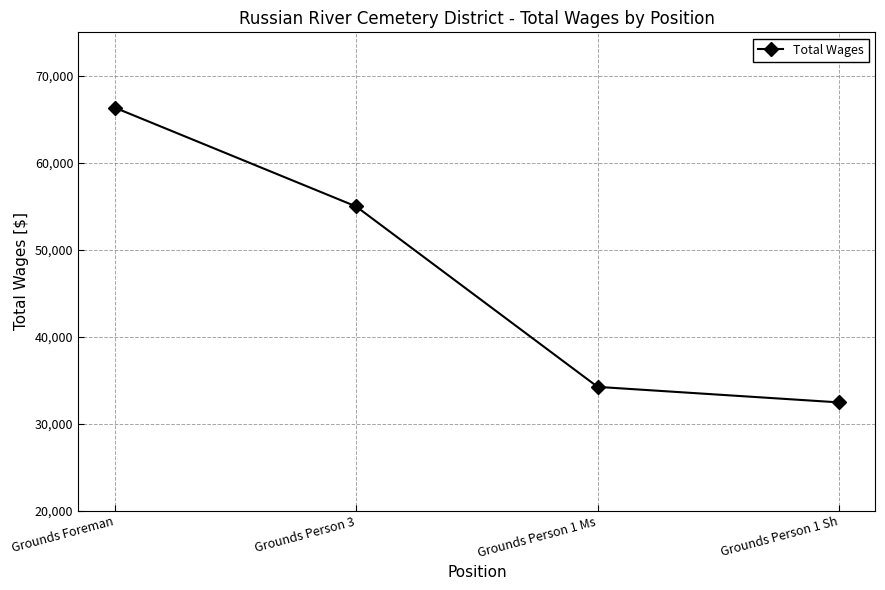

What is the change in value from Grounds Person 3 to Grounds Person 1 Sh?

-22537